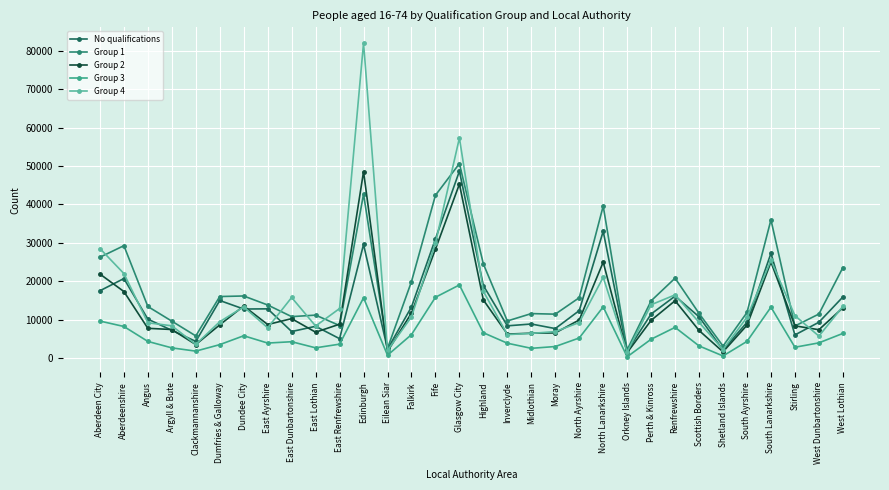

Where do Group 4 and Group 1 first cross each other?

Aberdeen City and Aberdeenshire